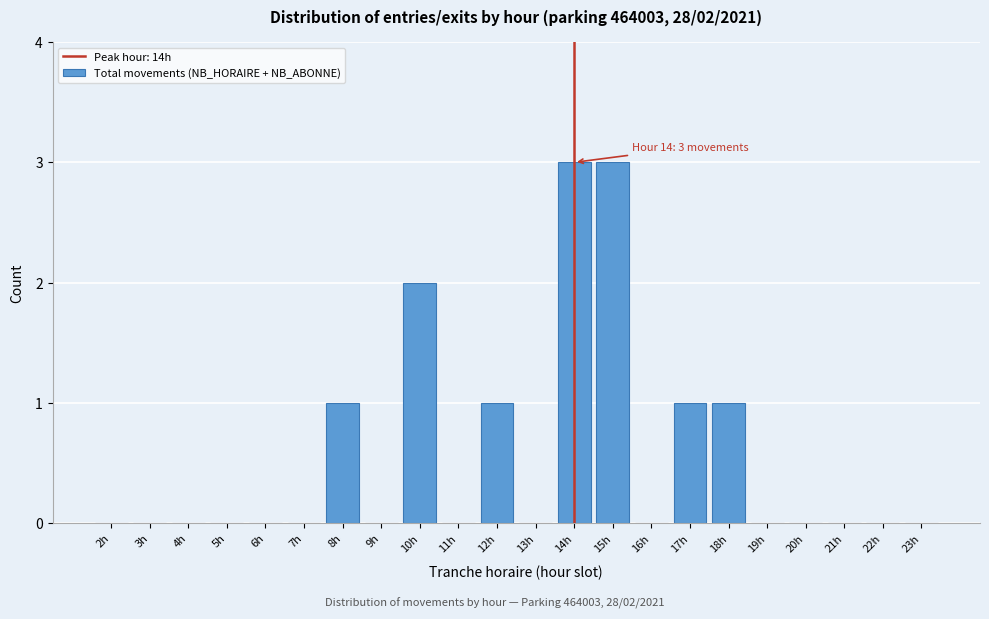

Reading left to right, what are all the values shown in this chart?

2h=0	3h=0	4h=0	5h=0	6h=0	7h=0	8h=1	9h=0	10h=2	11h=0	12h=1	13h=0	14h=3	15h=3	16h=0	17h=1	18h=1	19h=0	20h=0	21h=0	22h=0	23h=0